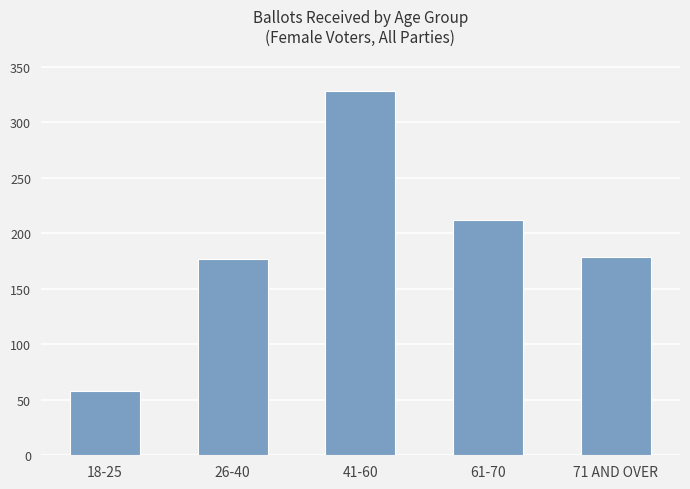

Rank the categories by value from lowest to highest.

18-25, 26-40, 71 AND OVER, 61-70, 41-60